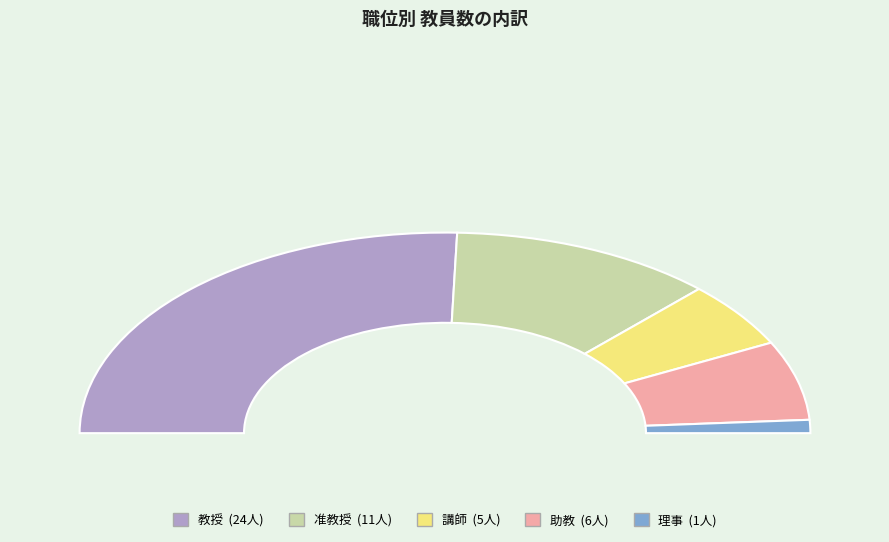

True or false: 助教 accounts for 1% of the total.

False